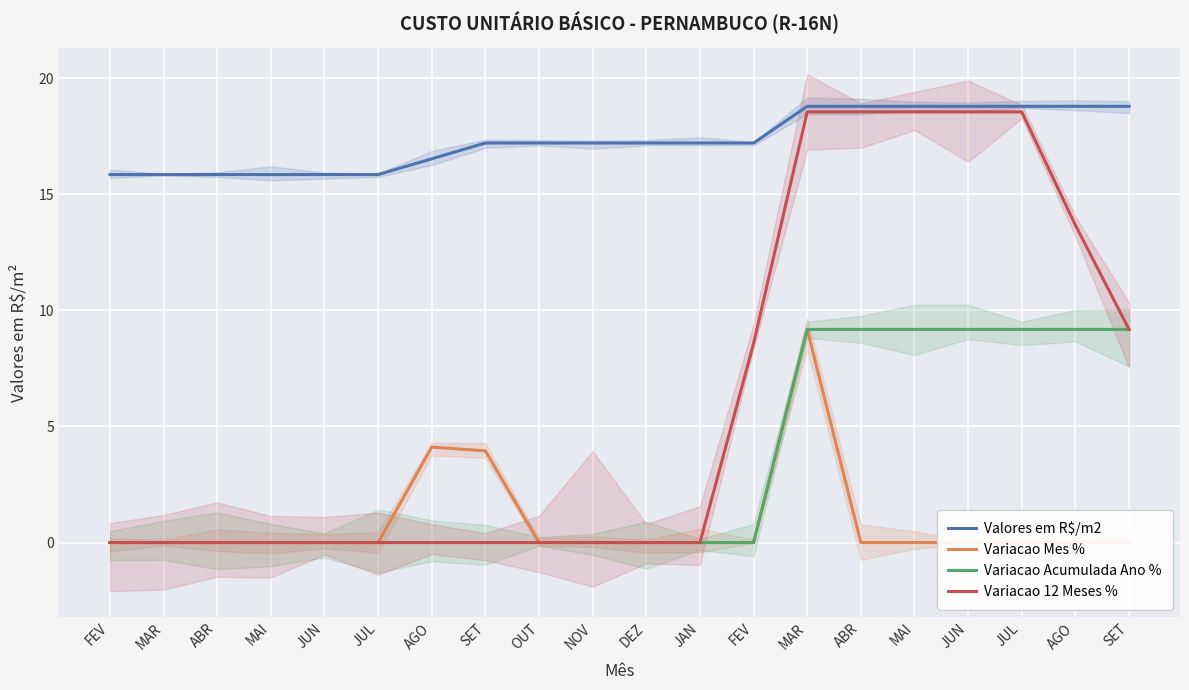

True or false: Valores em R$/m2 has more than 0 interior local peaks.

False